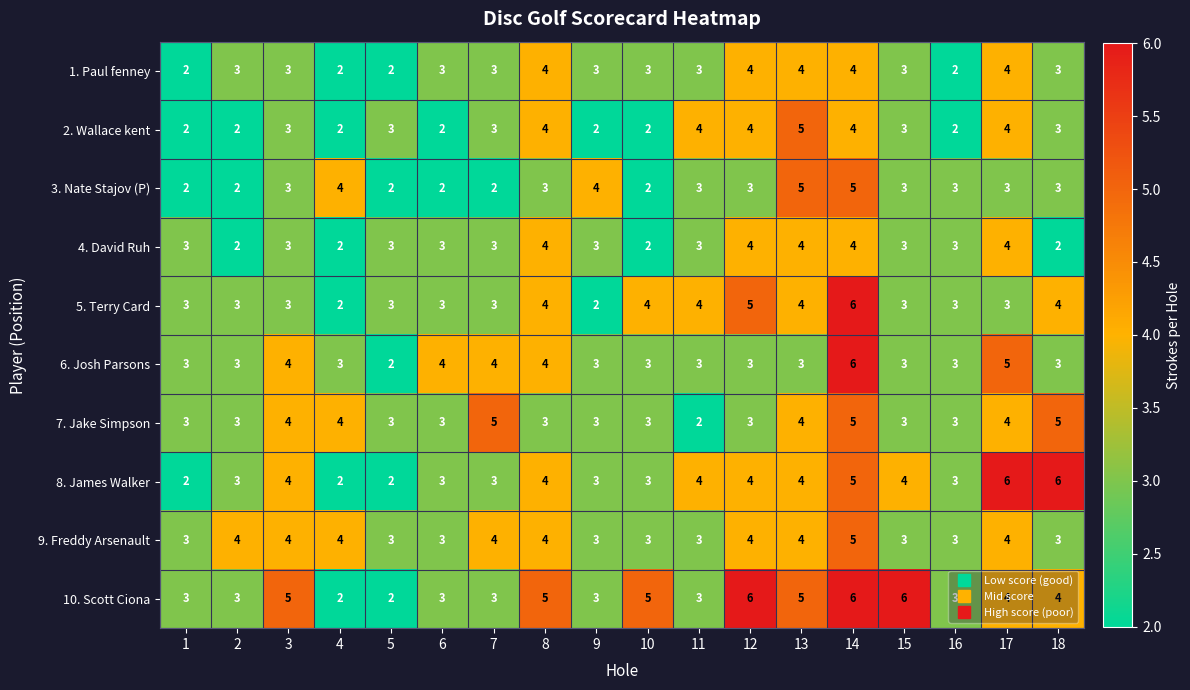

Which category has the highest value in the 2. Wallace kent series?

13